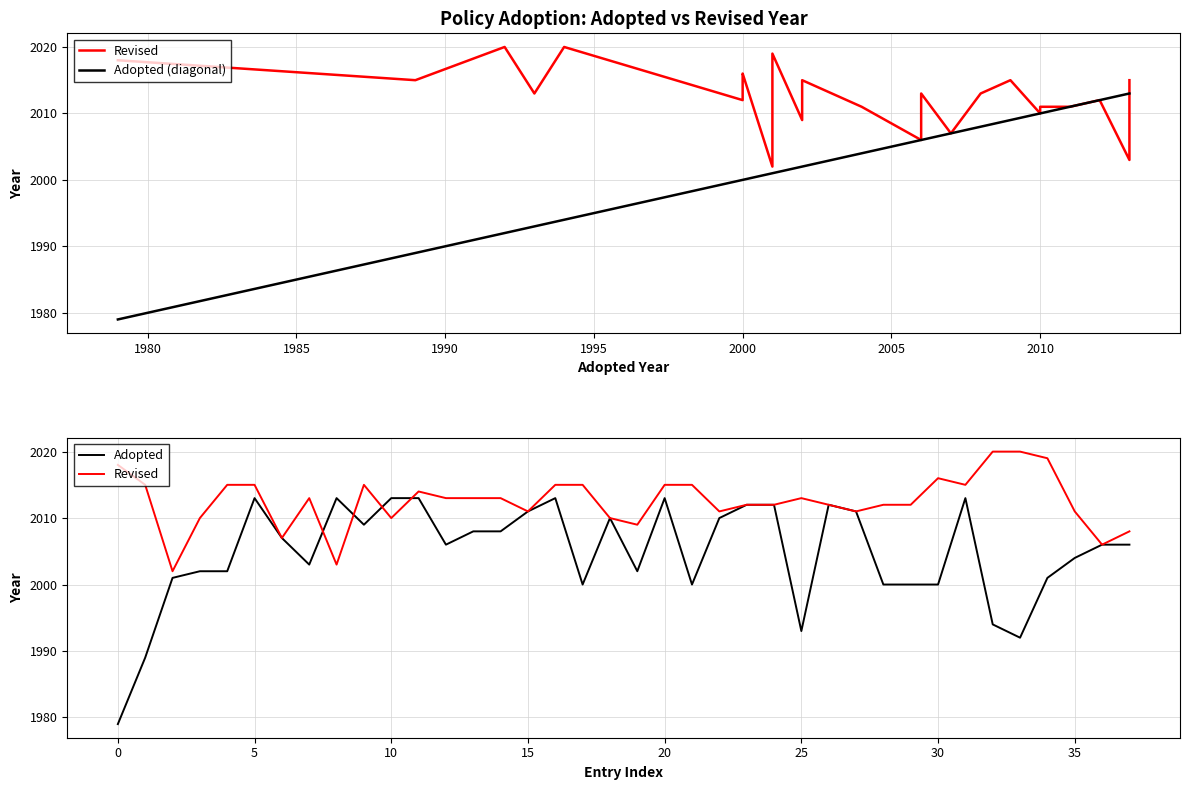

Between 32 and 15, which is larger?

32